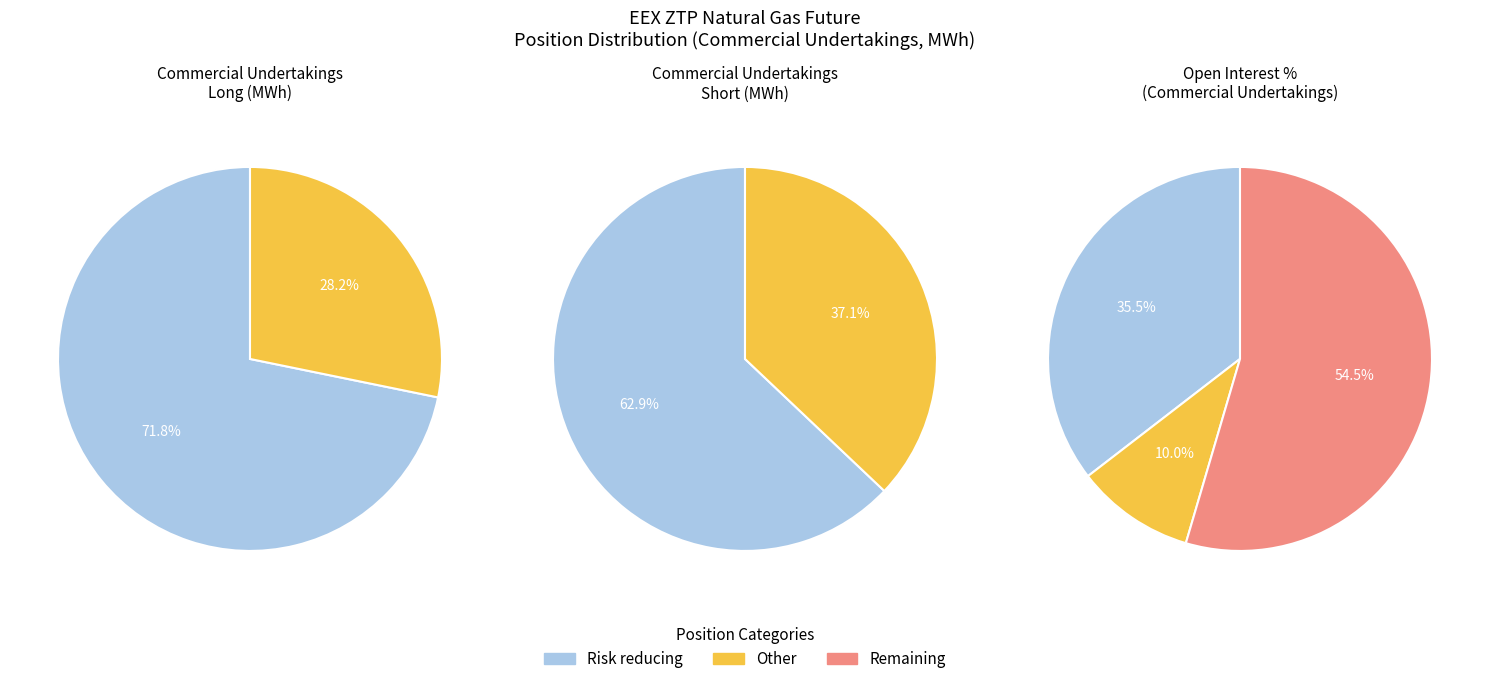

How many segments does this pie chart have?

3